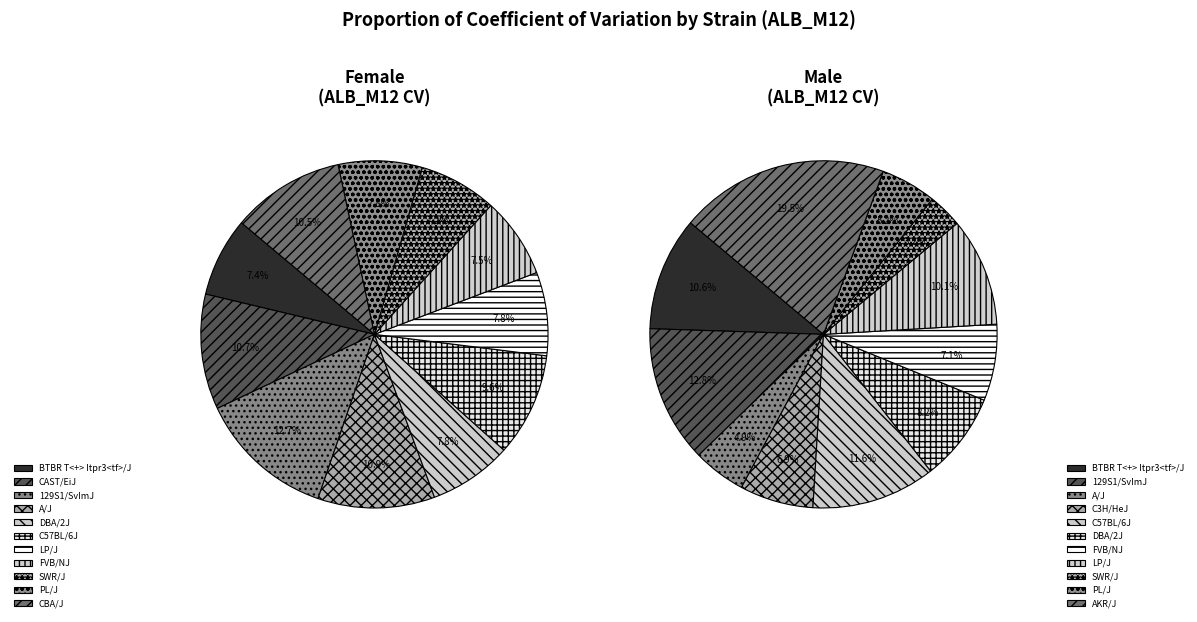

Which slice is the largest?

129S1/SvImJ